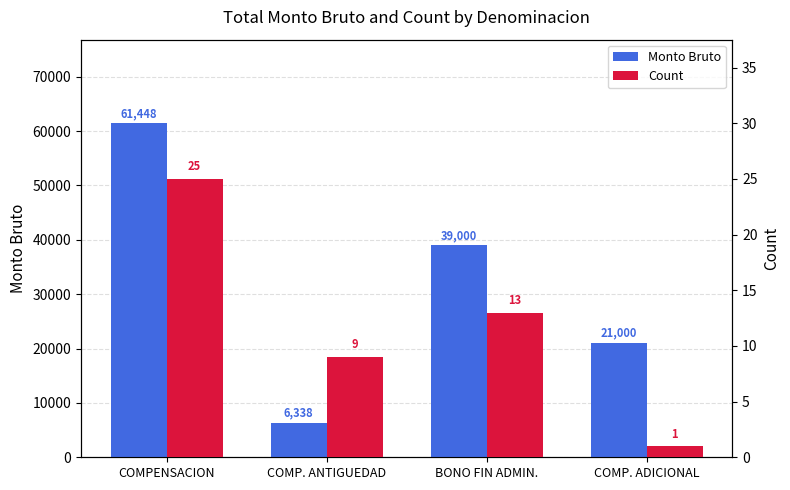

The Count series shows 36.1 at COMPENSACION. True or false?

False